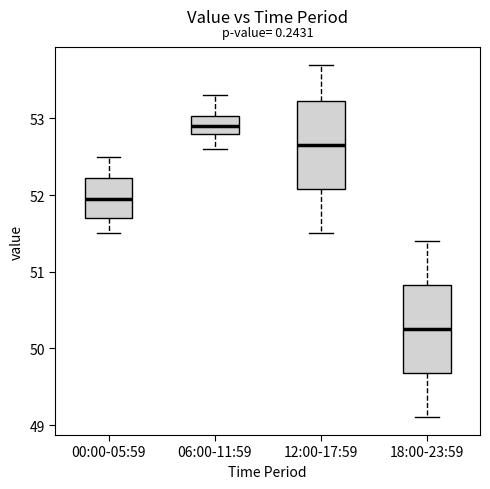

Reading left to right, transcribe this box plot: for each box, give where its median line is, the range the box spans, and where its two whiskers end, as read against the y-axis. The values are not printed on the chart, so give them approximately, as read against the axis.

00:00-05:59: median 52.0, box 51.7 to 52.2, whiskers 51.5 to 52.5
06:00-11:59: median 52.9, box 52.8 to 53.0, whiskers 52.6 to 53.3
12:00-17:59: median 52.7, box 52.1 to 53.2, whiskers 51.5 to 53.7
18:00-23:59: median 50.3, box 49.7 to 50.8, whiskers 49.1 to 51.4